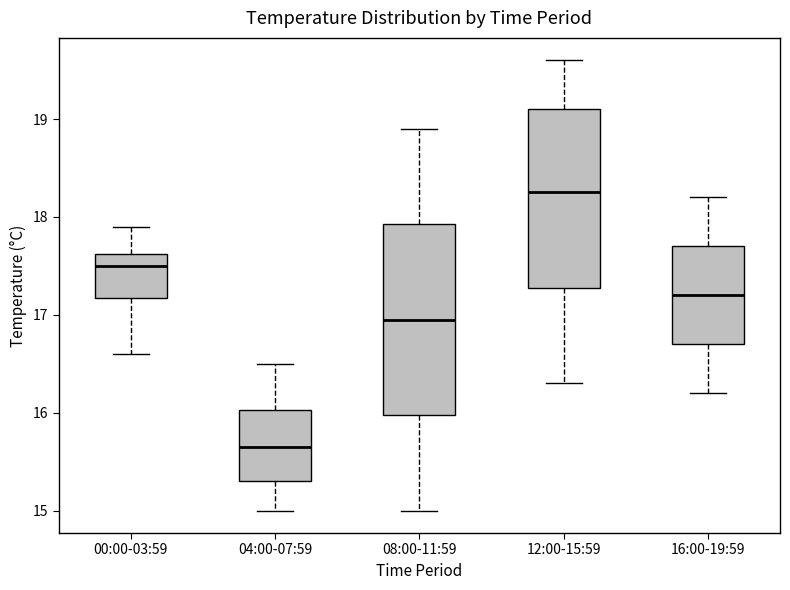

Comparing the boxes themselves (not the whiskers), which one is the tallest?

08:00-11:59